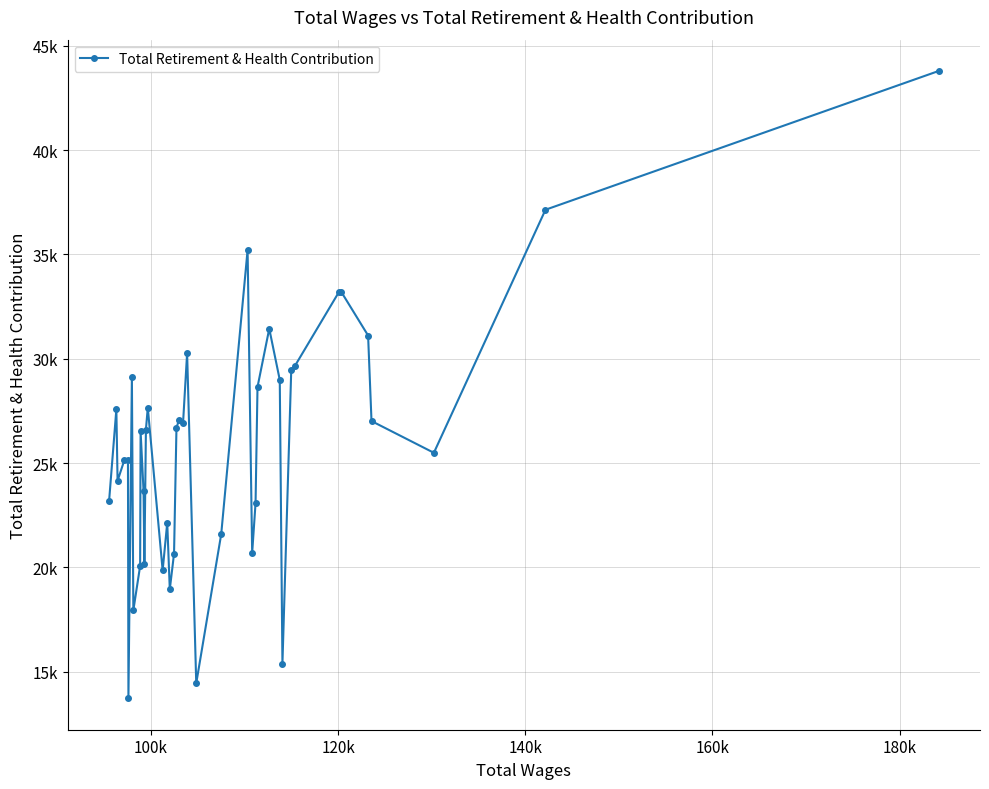

Is this an area chart (filled region under the line)?

No